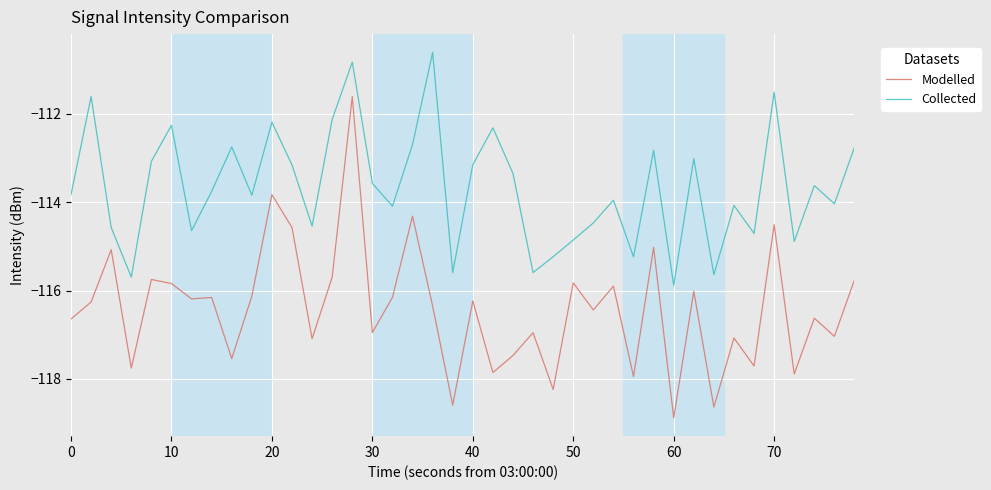

True or false: Collected and Modelled intersect in this chart.

False